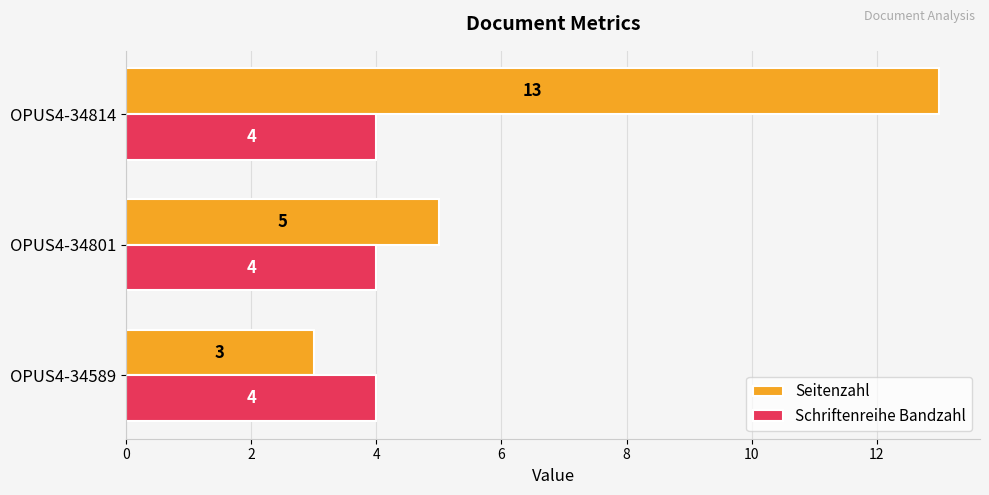

Is the value of Seitenzahl at OPUS4-34801 greater than the value of Schriftenreihe Bandzahl at OPUS4-34801?

Yes